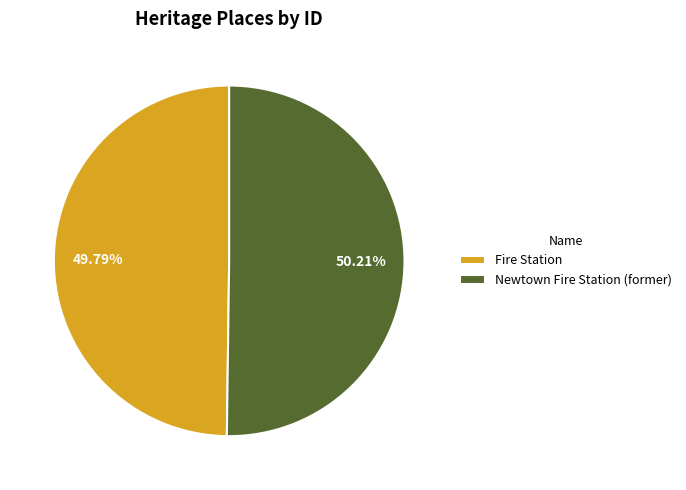

How many slices are in this pie chart?

2